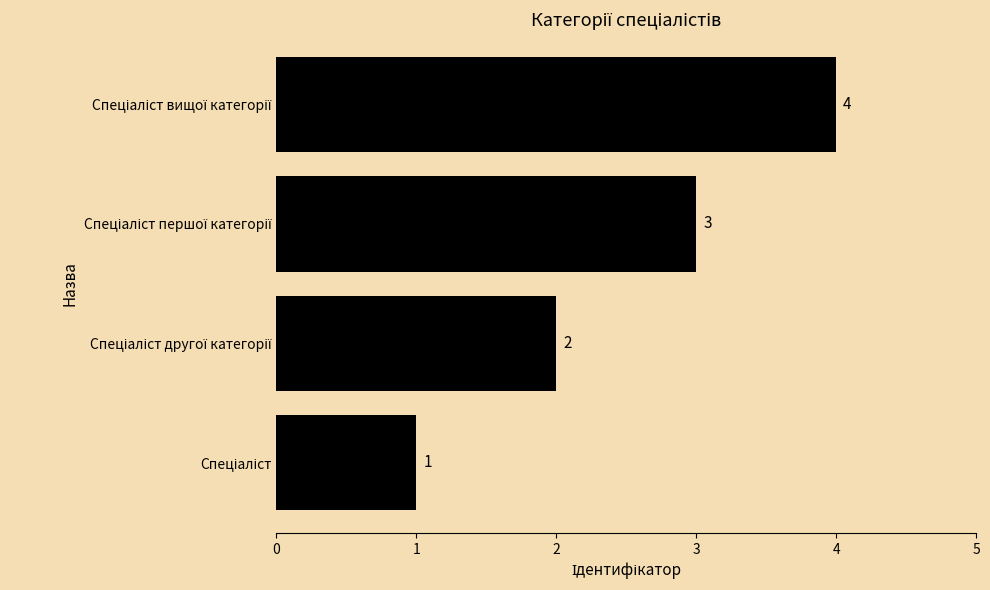

Count the values in the range 2 to 4.

3